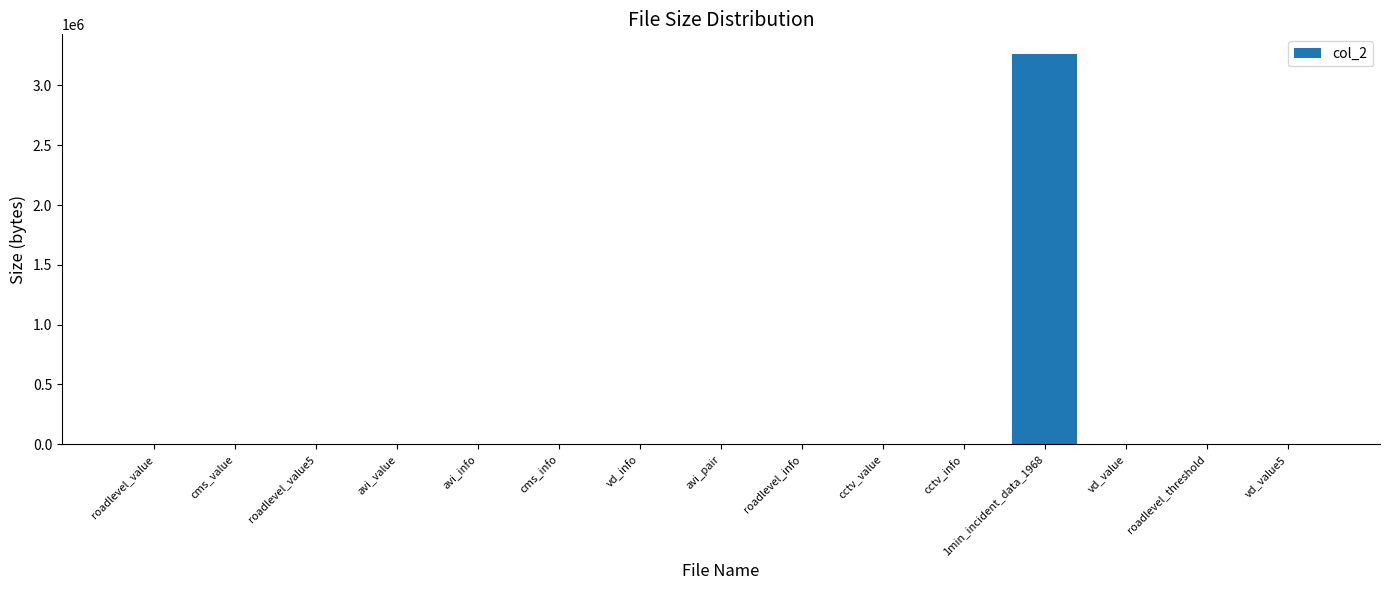

What is the change in value from avi_info to 1min_incident_data_1968?

+3262688